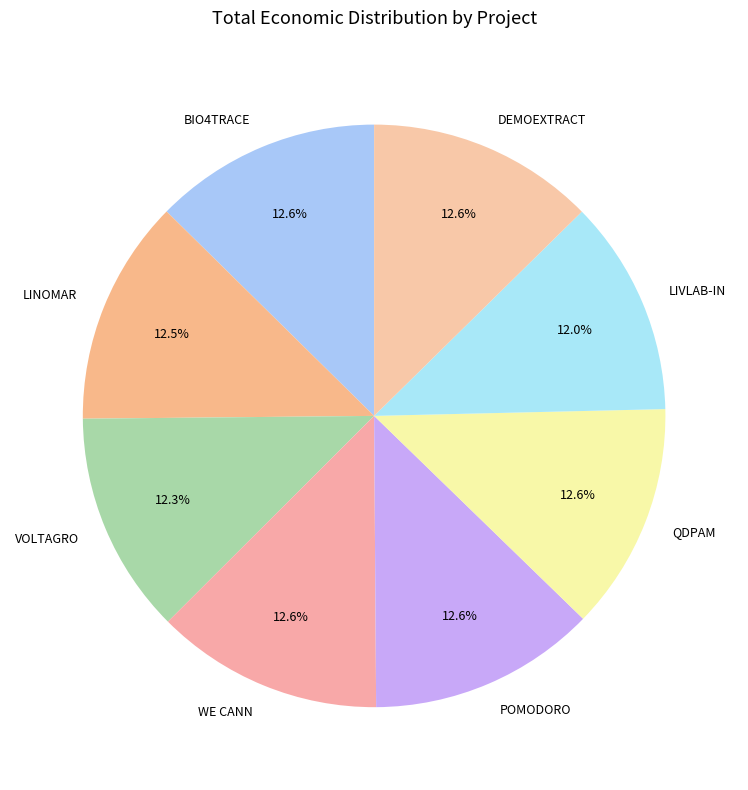

Approximately how many times larger is the value at VOLTAGRO compared to QDPAM?

1.0